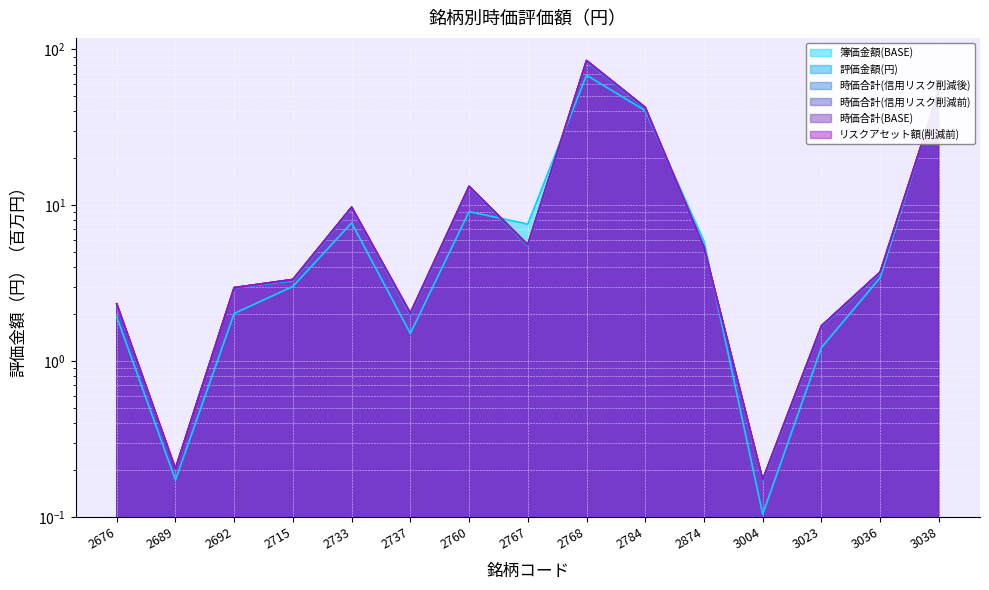

Where is the first local maximum for 時価合計(BASE)?

2733